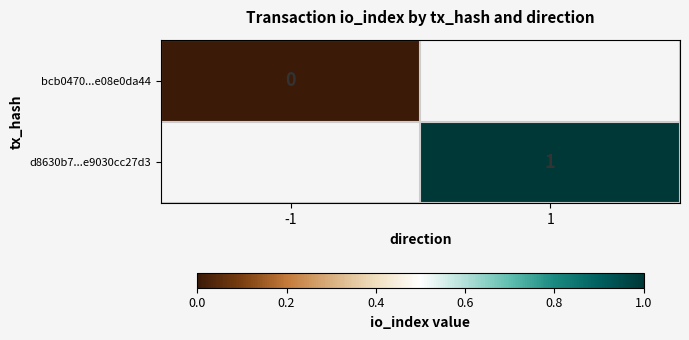

The d8630b7...e9030cc27d3 series shows 0 at 1. True or false?

False